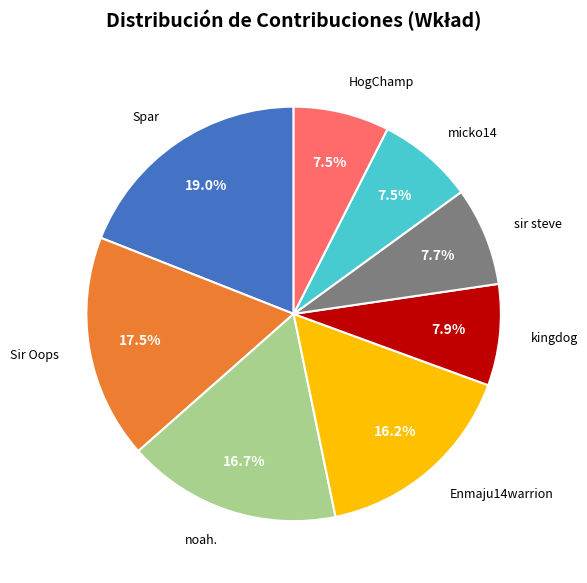

Is there any slice that represents more than half of the pie?

No